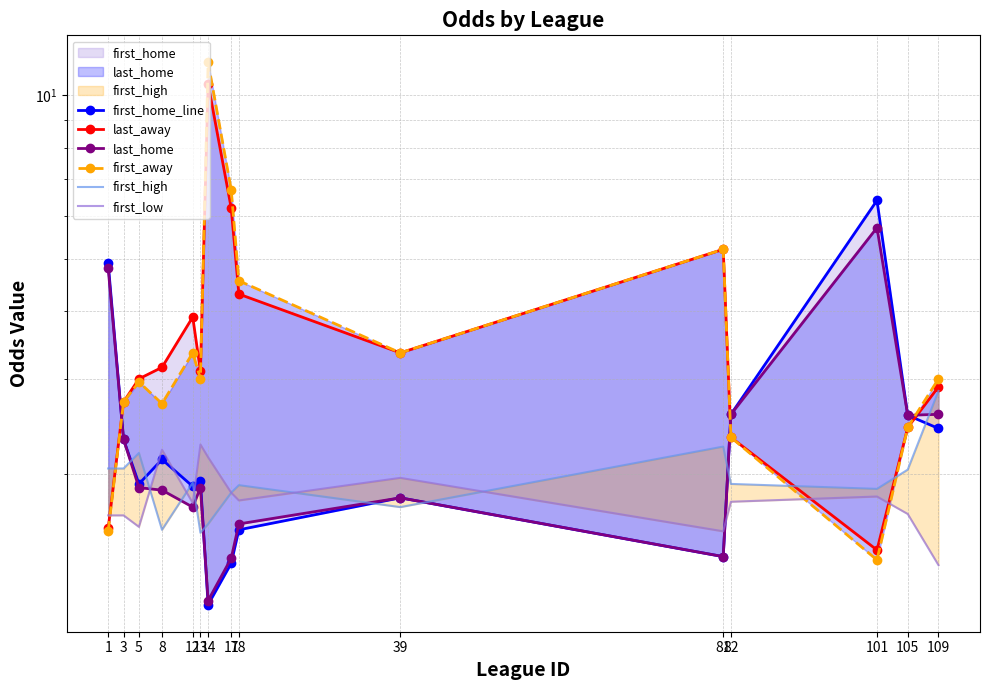

What is the value of the first_low point at the 12th from the left?

1.8